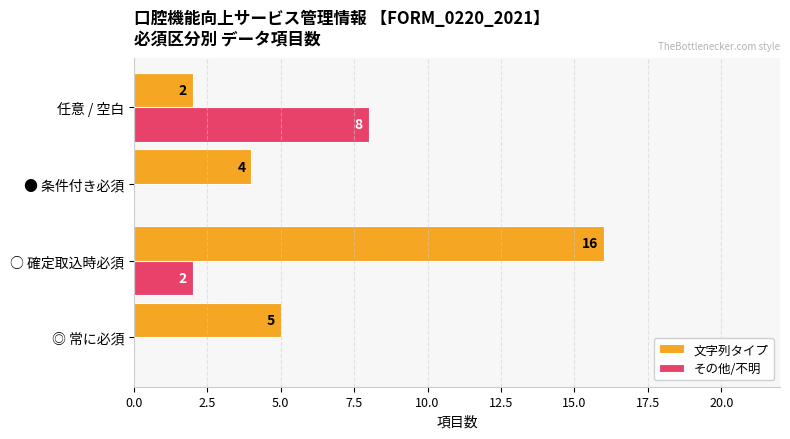

At which category does the chart reach its peak across all series?

○ 確定取込時必須